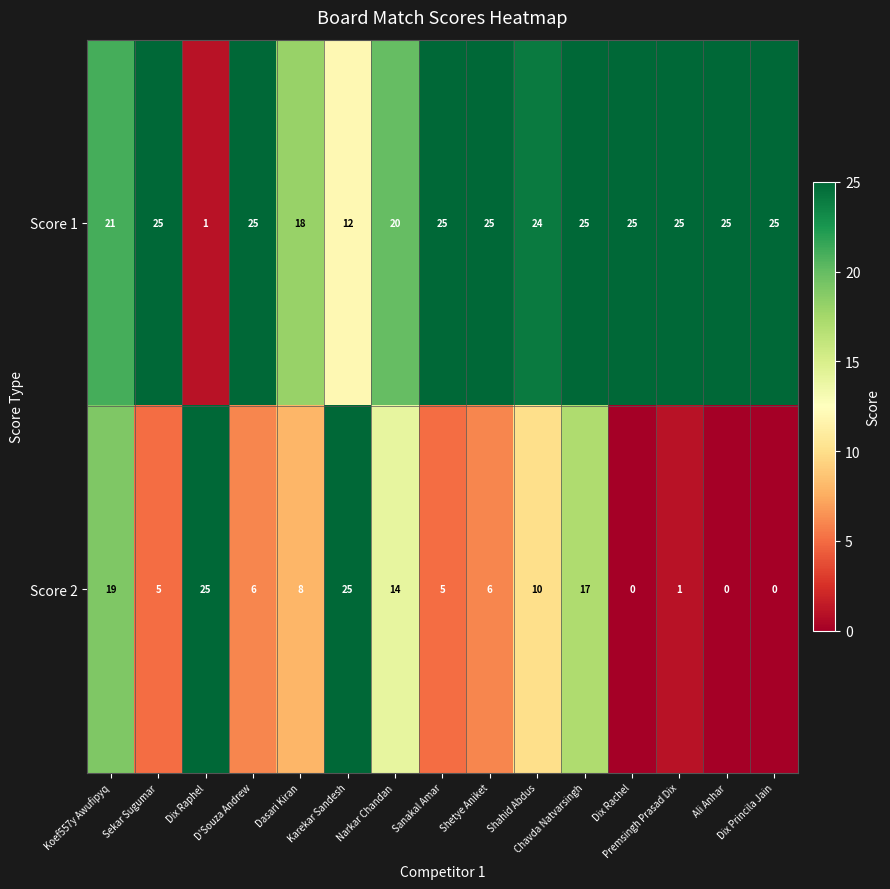

Which series has the largest range (max minus min)?

Score 2